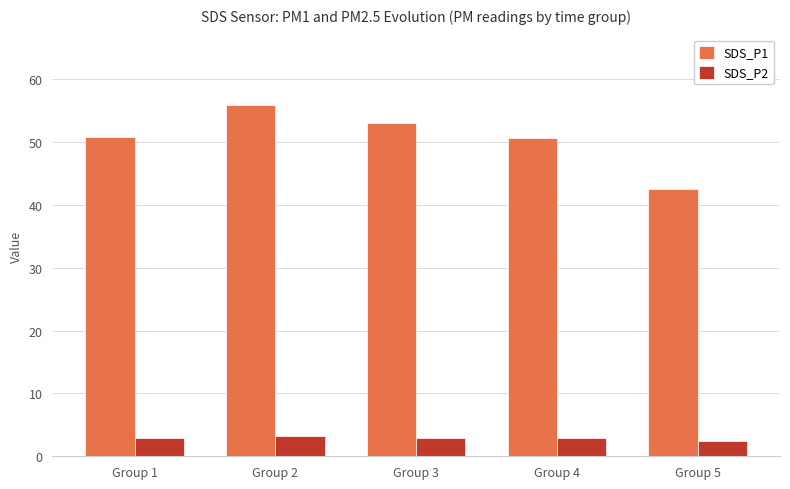

What is the total value across all series at Group 2?

59.1